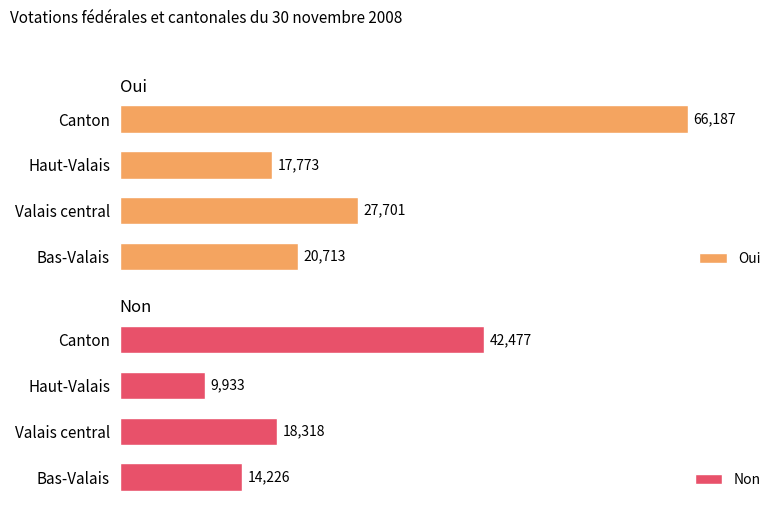

List the labels in order of Oui value, largest first.

Canton, Valais central, Bas-Valais, Haut-Valais